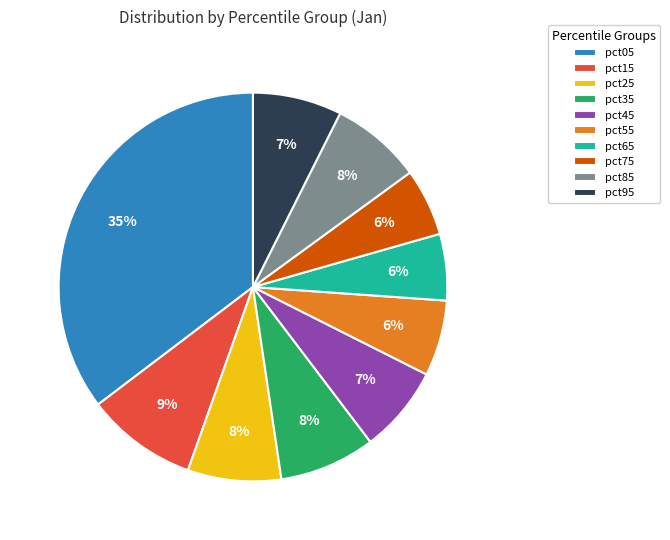

Which category has the biggest portion of the pie?

pct05